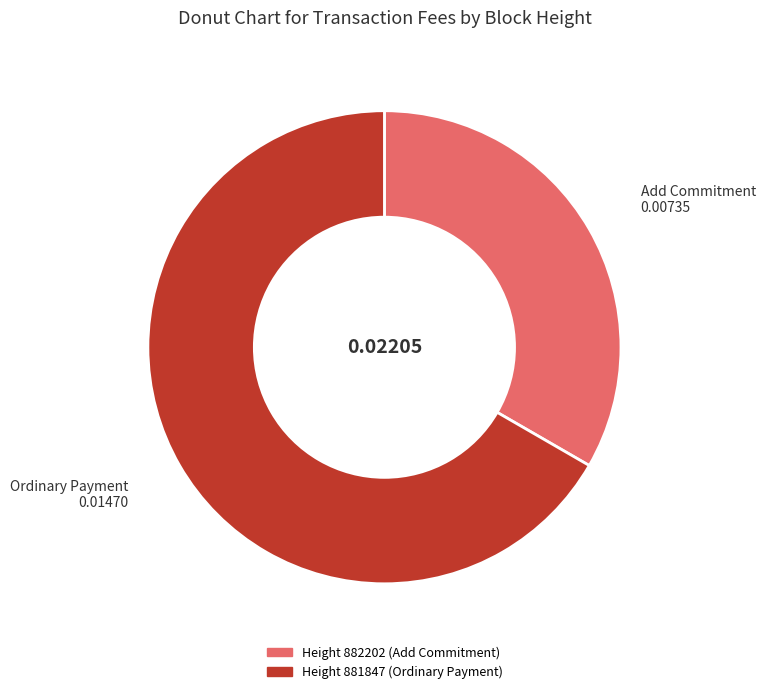

Does any single category account for the majority?

Yes